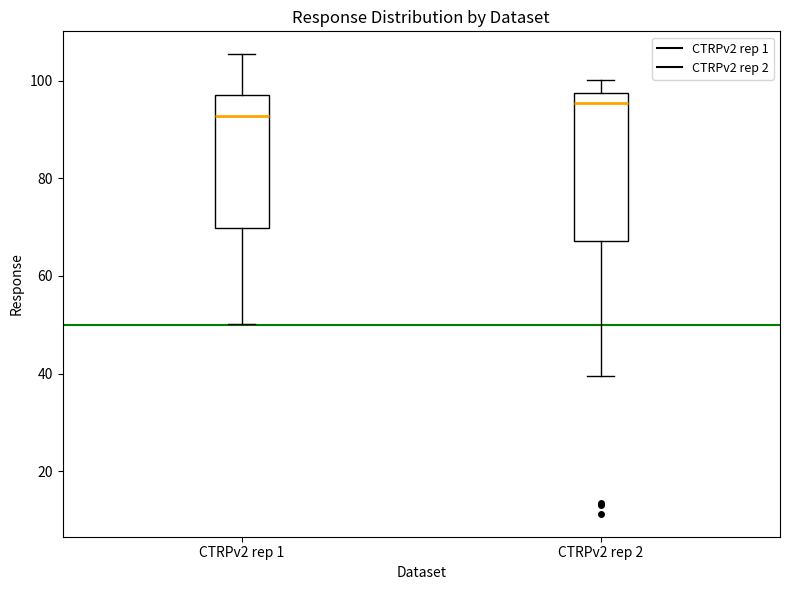

Comparing the boxes themselves (not the whiskers), which one is the tallest?

CTRPv2 rep 2